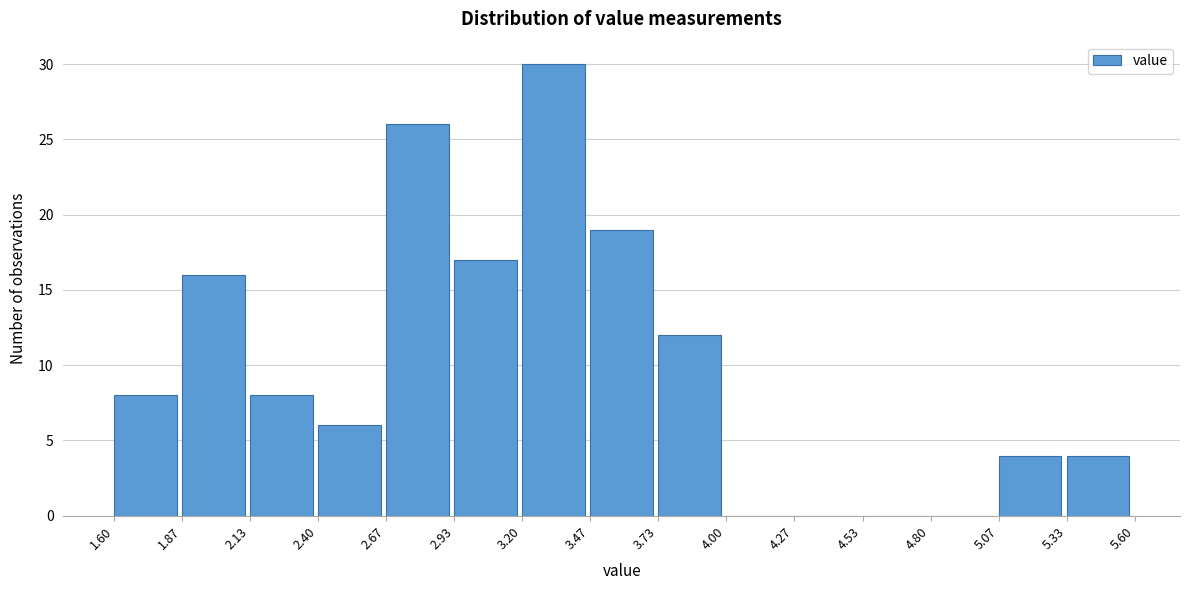

Reading left to right, list every bar in this chart as the range it spans on the x-axis followed by its height. The values are not printed on the chart, so give them approximately, as read against the axis.

1.60 to 1.87: 8
1.87 to 2.13: 16
2.13 to 2.40: 8
2.40 to 2.67: 6
2.67 to 2.93: 26
2.93 to 3.20: 17
3.20 to 3.47: 30
3.47 to 3.73: 19
3.73 to 4.00: 12
4.00 to 4.27: 0
4.27 to 4.53: 0
4.53 to 4.80: 0
4.80 to 5.07: 0
5.07 to 5.33: 4
5.33 to 5.60: 4